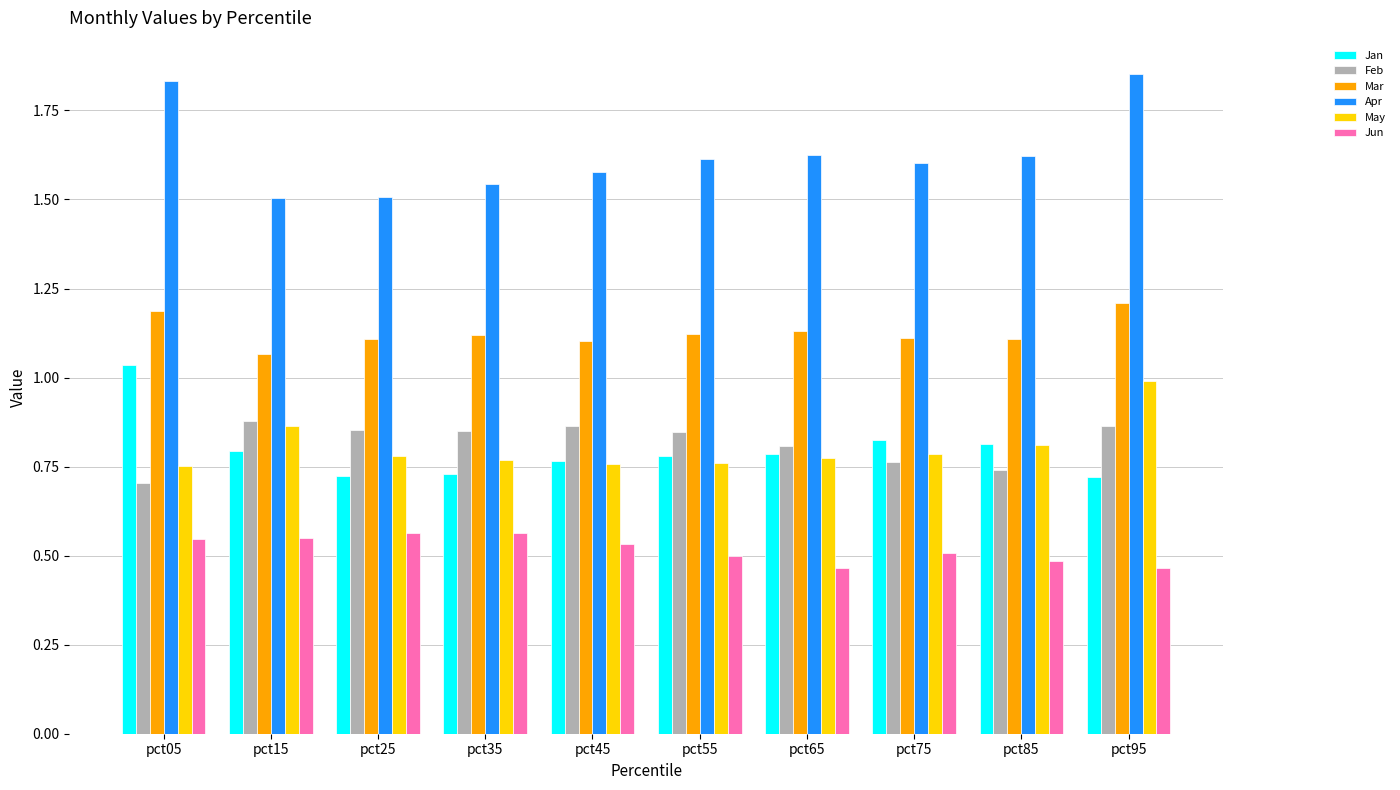

What is the total value across all series at pct05?

6.1